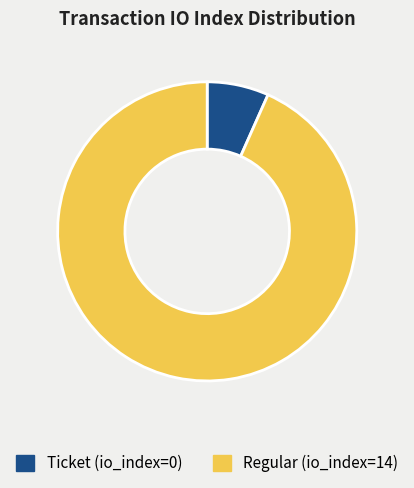

Rank the categories by value from lowest to highest.

Ticket (io_index=0), Regular (io_index=14)